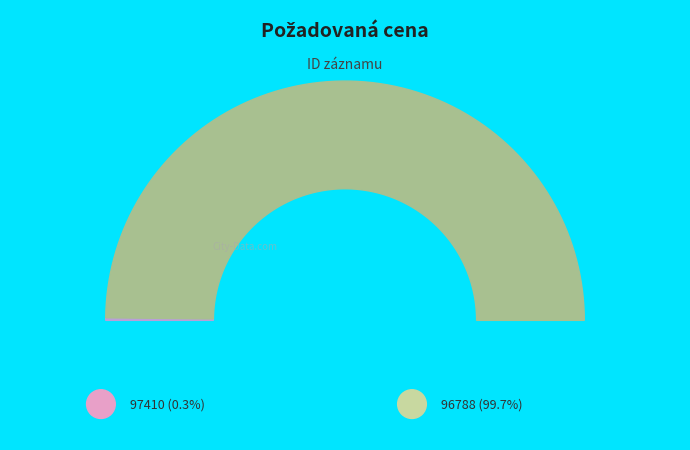

To the nearest percent, what is the combined percentage of 96788 and 97410?

100%